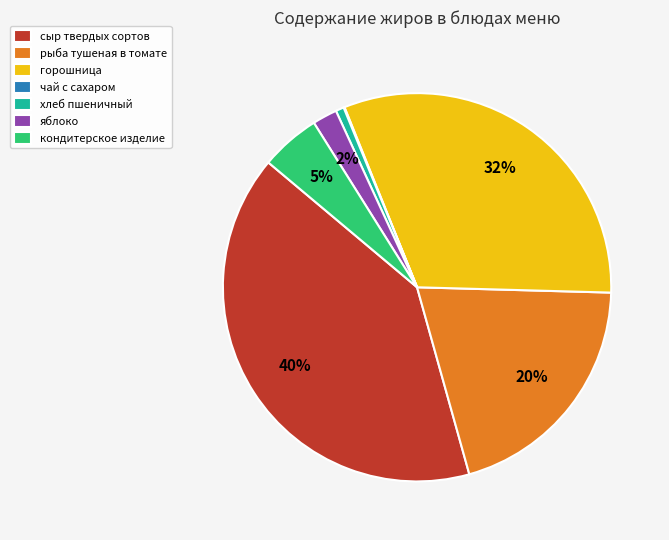

Does any single category account for the majority?

No